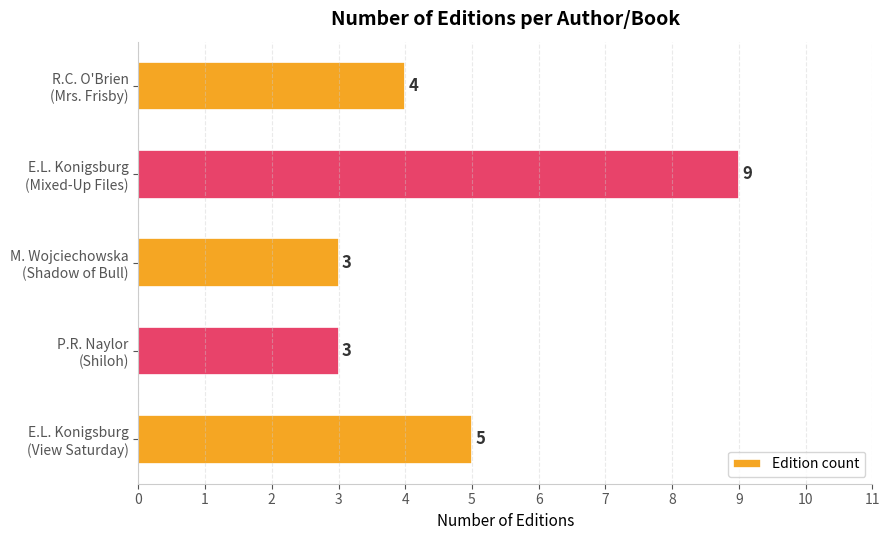

Count the values in the range 3 to 5.

4